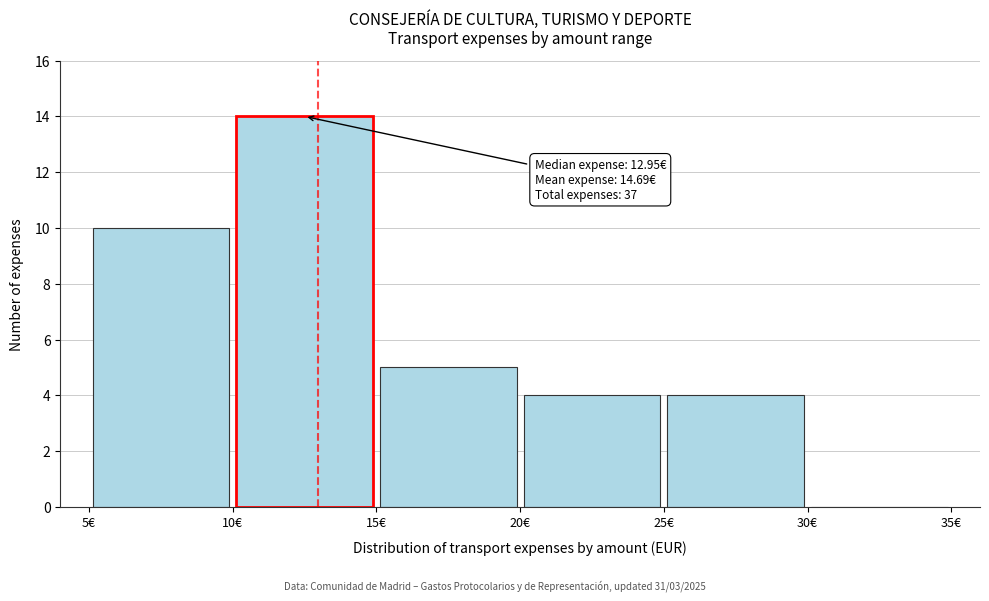

Over which range of the x-axis is the bar tallest?

10 to 15